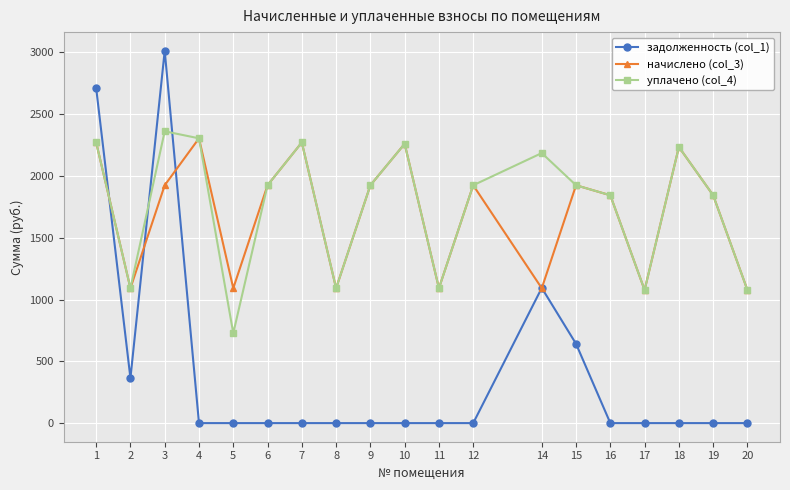

True or false: уплачено (col_4) has more than 2 points higher than both neighbors.

True